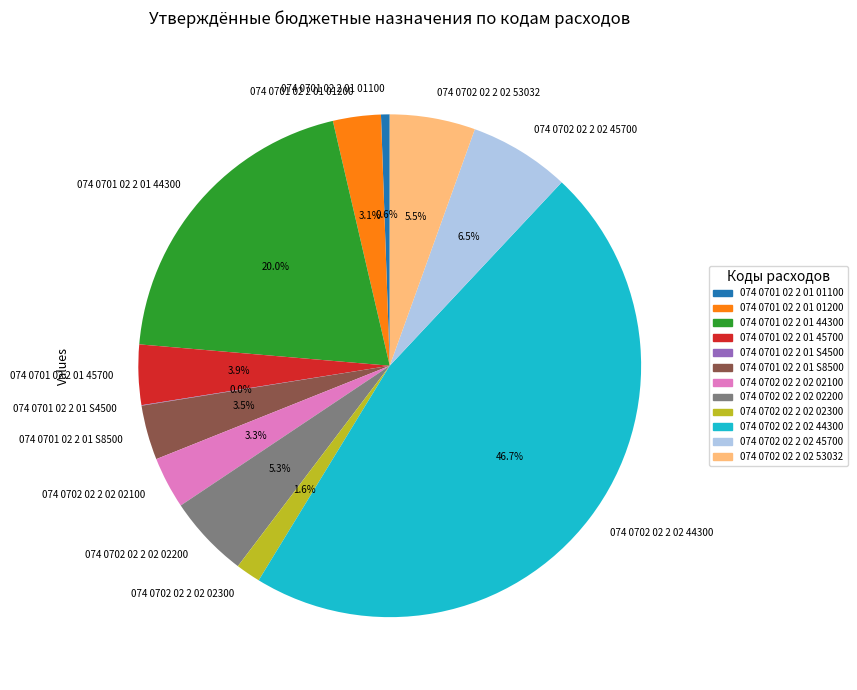

To the nearest percent, what is the difference between the 074 0701 02 2 01 45700 and 074 0702 02 2 02 44300 slice percentages?

43%